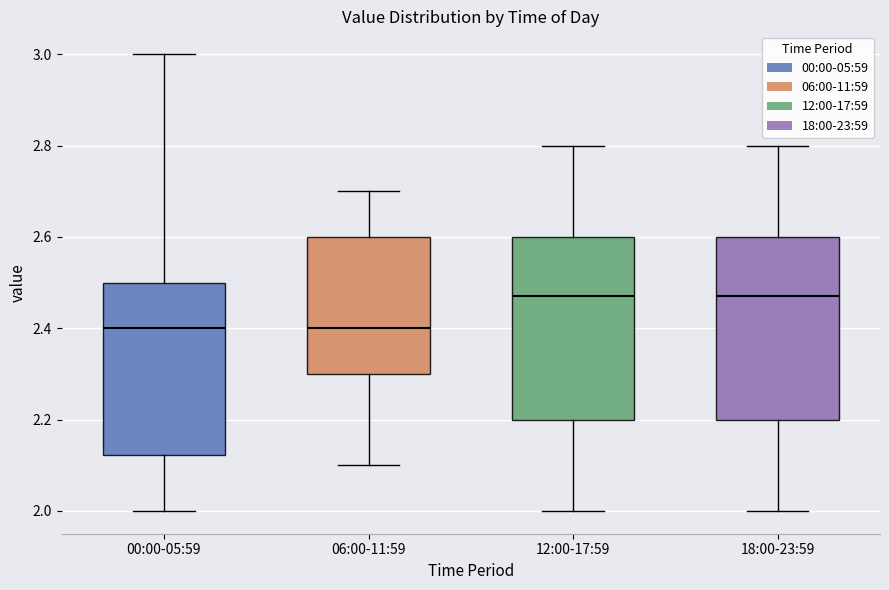

Reading left to right, transcribe this box plot: for each box, give where its median line is, the range the box spans, and where its two whiskers end, as read against the y-axis. The values are not printed on the chart, so give them approximately, as read against the axis.

00:00-05:59: median 2.40, box 2.12 to 2.50, whiskers 2.00 to 3.00
06:00-11:59: median 2.40, box 2.30 to 2.60, whiskers 2.10 to 2.70
12:00-17:59: median 2.48, box 2.20 to 2.60, whiskers 2.00 to 2.80
18:00-23:59: median 2.48, box 2.20 to 2.60, whiskers 2.00 to 2.80